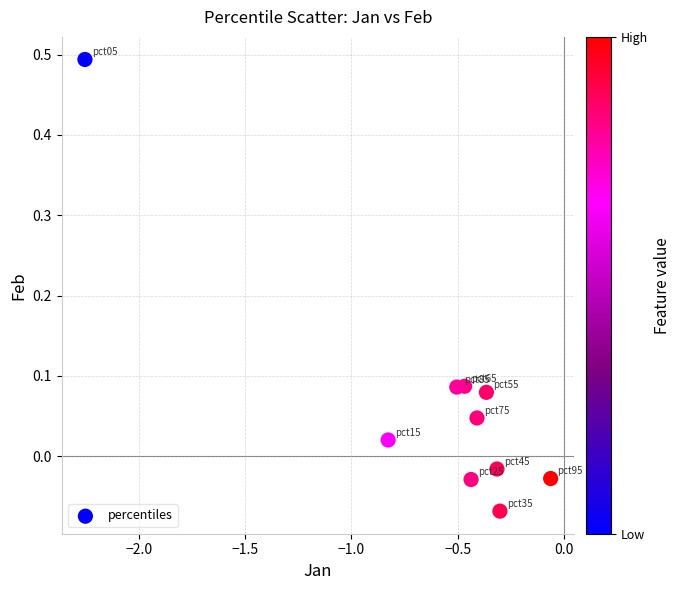

What is the range of X values (max minus min)?

2.2